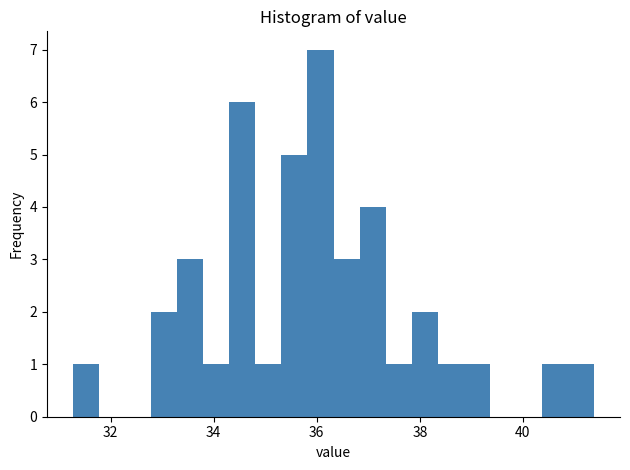

Around what value on the x-axis is the tallest bar? Give the approximate position of its centre, as read against the axis.

36.0